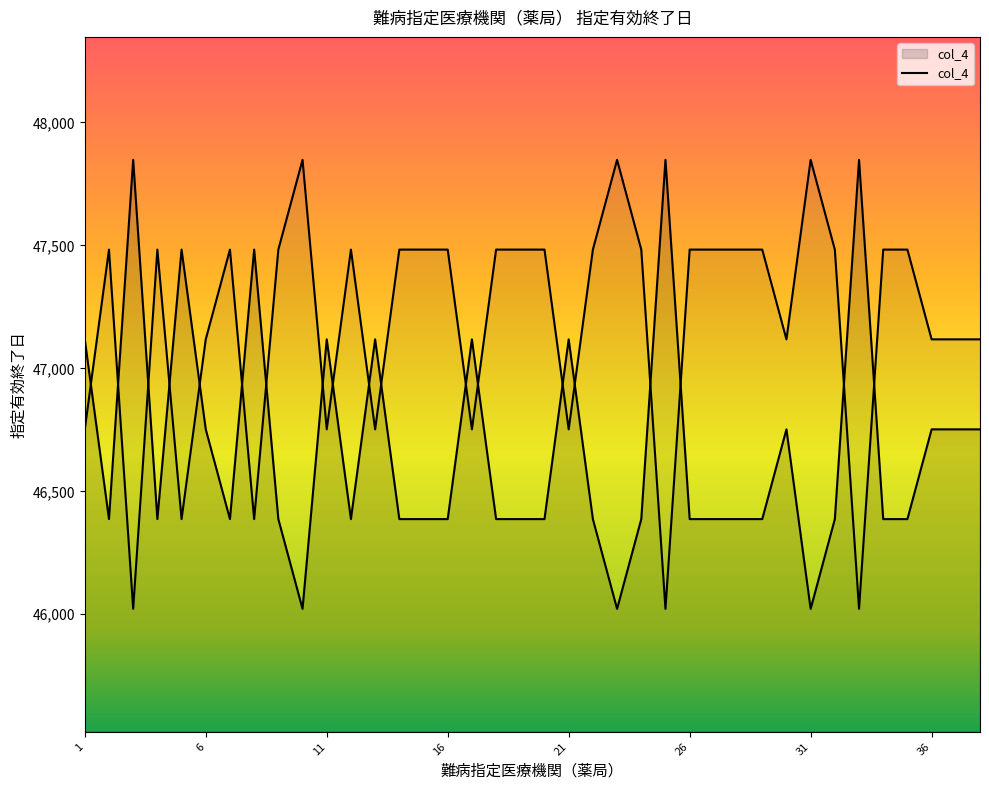

Count the number of categories in the chart.

38